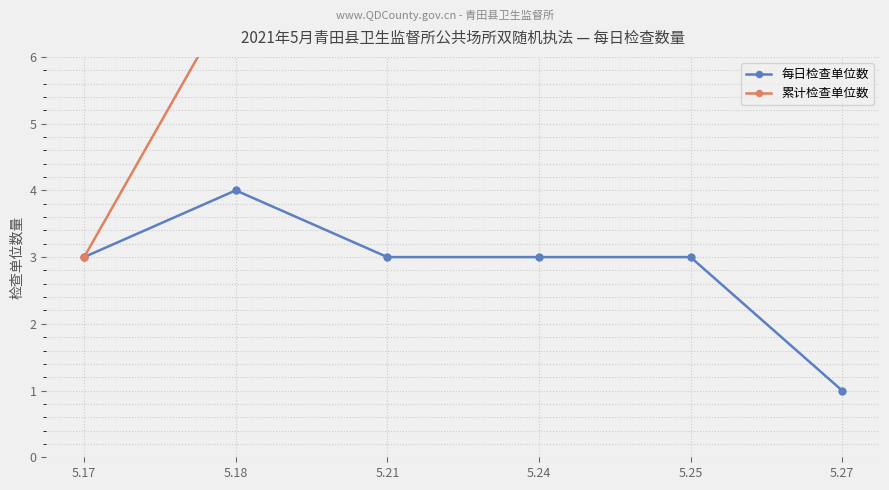

Where is 累计检查单位数 nearest to the value 10?

5.21